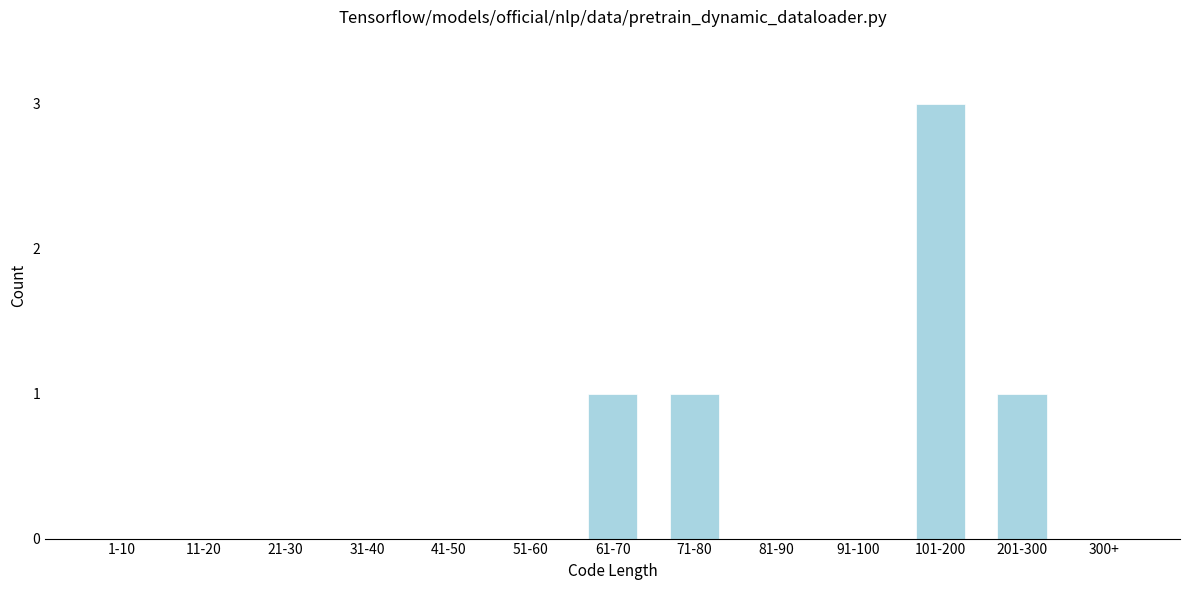

Reading right to left, extract all data points from this chart.

300+=0	201-300=1	101-200=3	91-100=0	81-90=0	71-80=1	61-70=1	51-60=0	41-50=0	31-40=0	21-30=0	11-20=0	1-10=0